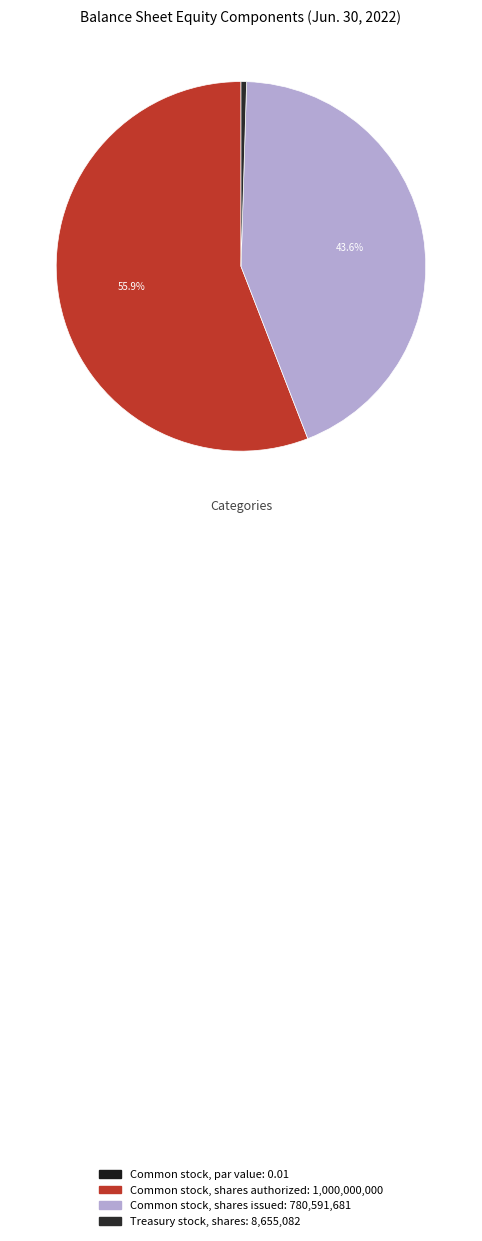

What is the change in value from Common stock, shares authorized to Treasury stock, shares?

-991344918.0